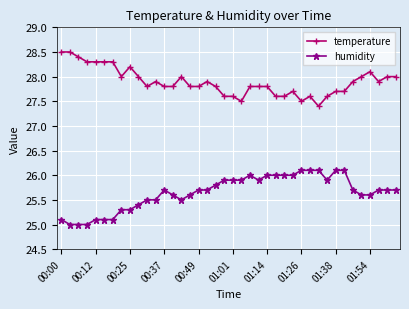

What is the smallest value displayed?

25.0